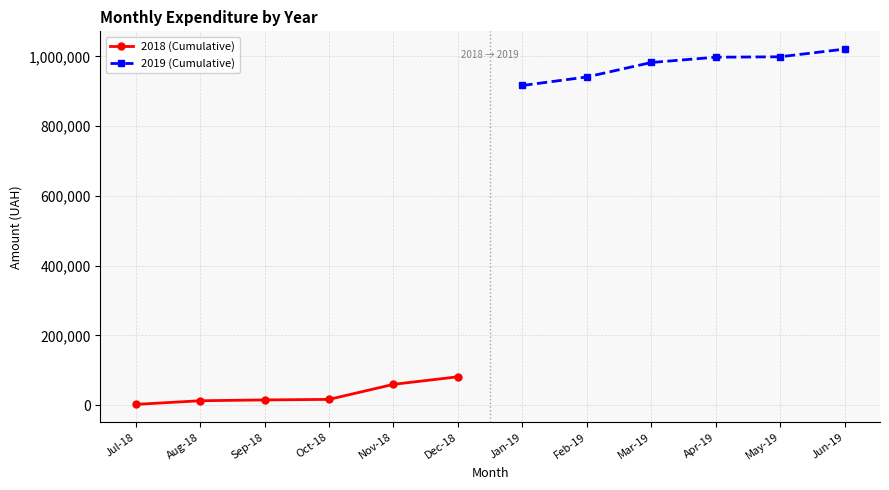

Reading right to left, transcribe all the data shown in this chart.

2018 (Cumulative): 81333.8	59660.0	16470.5	14970.7	12620.7	2133.7
2019 (Cumulative): 1021049.7	999012.6	997772.6	982636.6	941111.5	916677.1